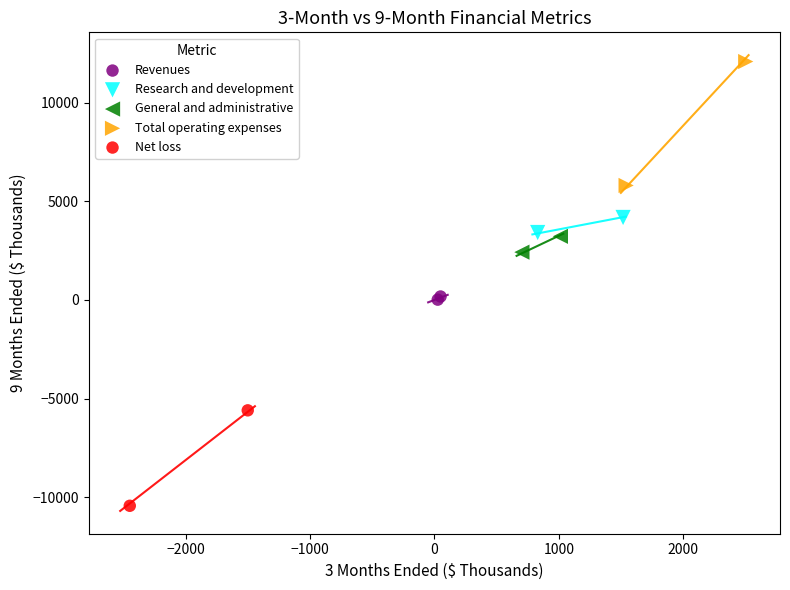

Which series reaches the maximum Y coordinate?

Total operating expenses